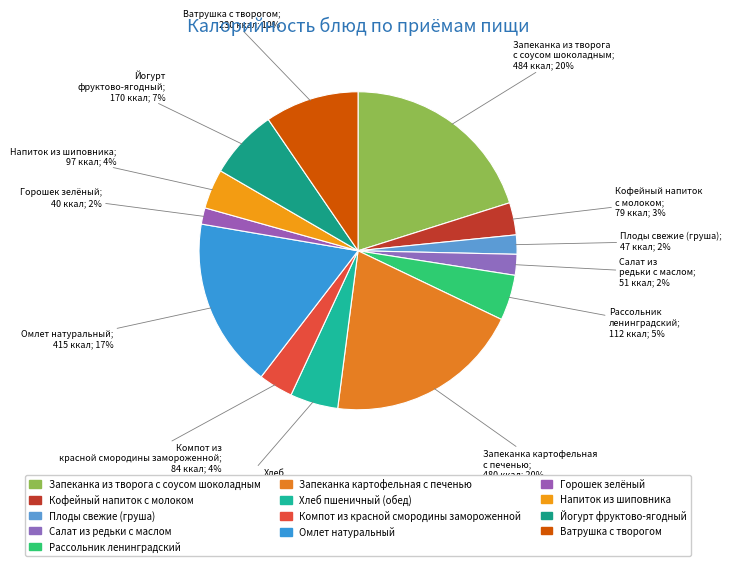

The Запеканка из творога с соусом шоколадным slice represents 33% of the pie. True or false?

False